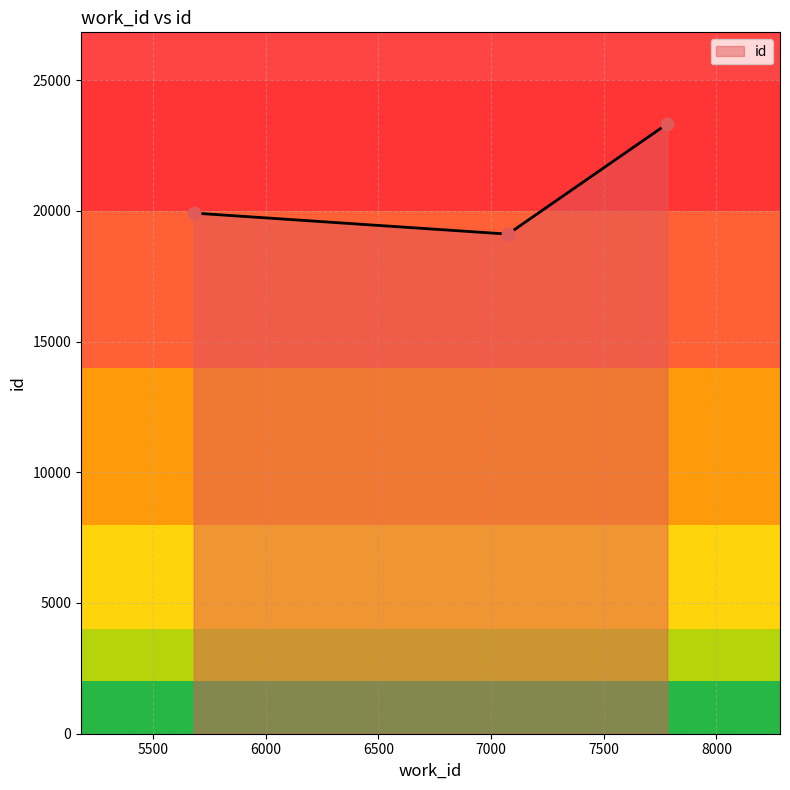

What is the difference between the maximum and minimum values?

4219